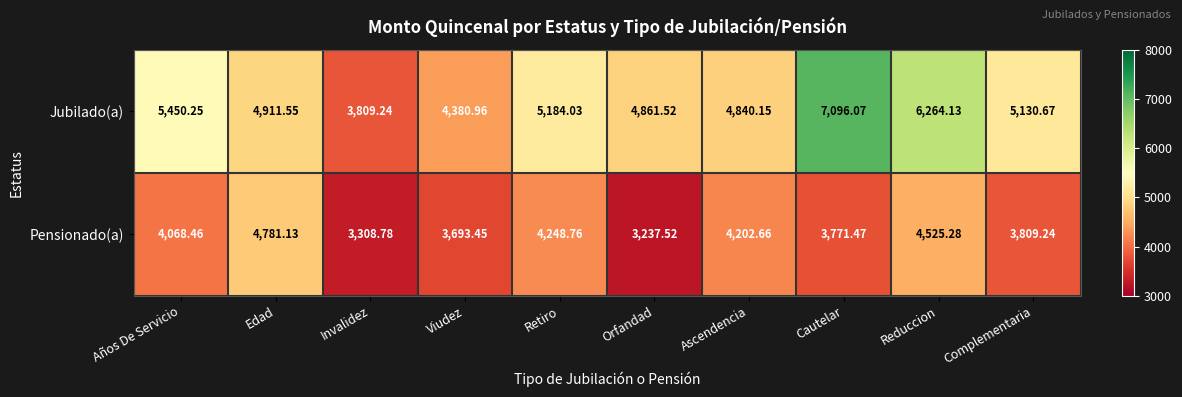

Which series changed the most between Retiro and Orfandad?

Pensionado(a)